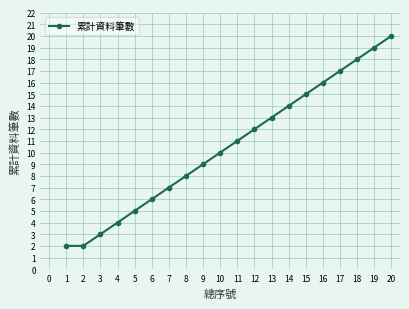

The chart shows a value of 5 at 11. True or false?

False